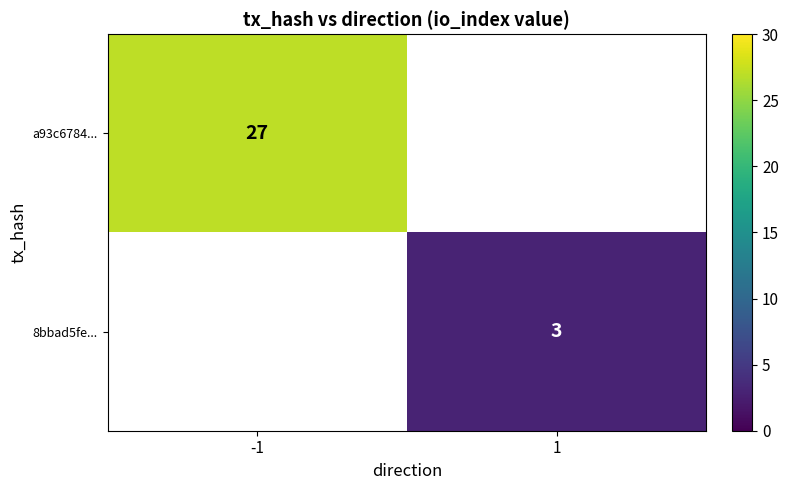

Is it true that 8bbad5fe... equals 4.0 at 1?

False